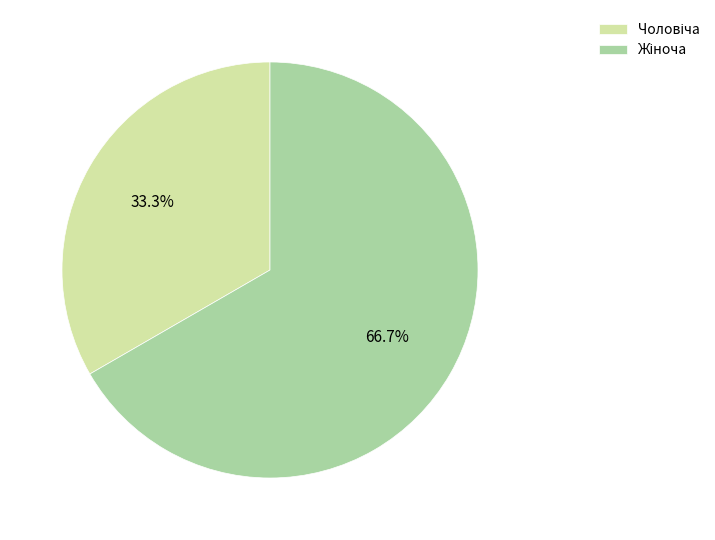

How many segments does this pie chart have?

2